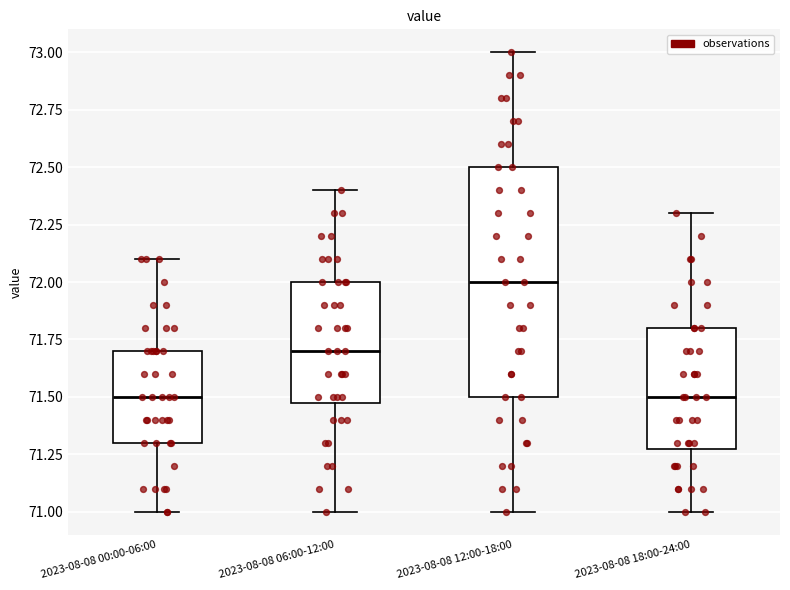

Comparing the boxes themselves (not the whiskers), which one is the tallest?

2023-08-08 12:00-18:00